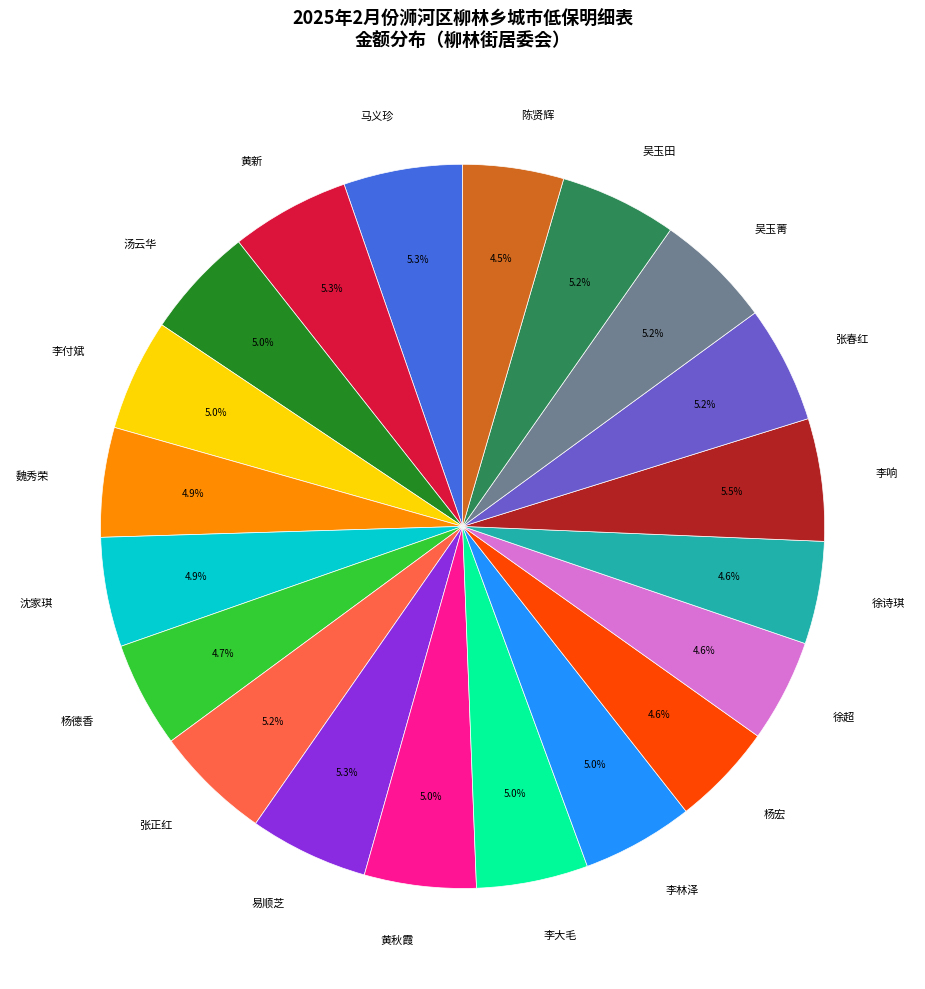

True or false: 易顺芝 accounts for 5% of the total.

True